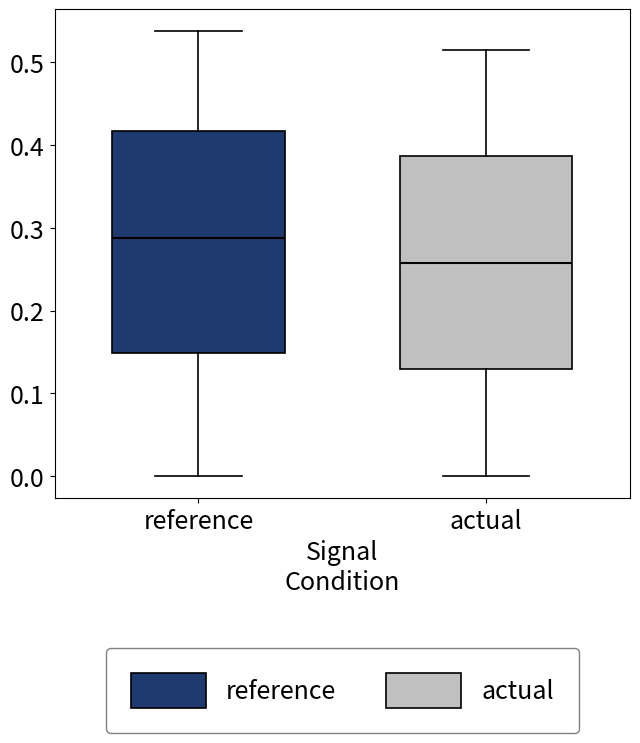

Where does the median line of the box for actual sit on the y-axis? The values are not printed on the chart, so give them approximately, as read against the axis.

0.26